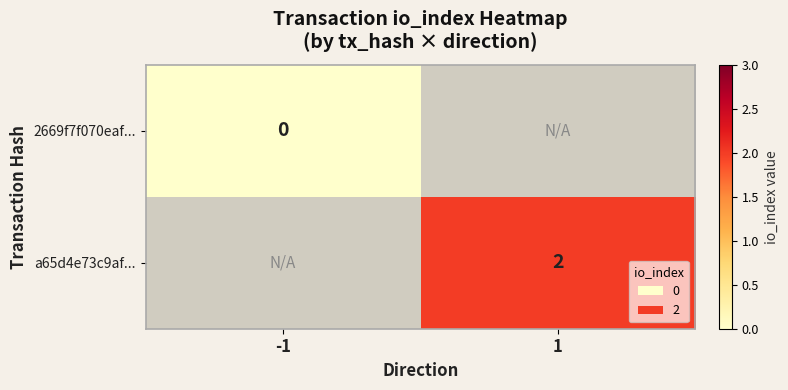

The value of a65d4e73c9af... at 1 is 2. True or false?

True